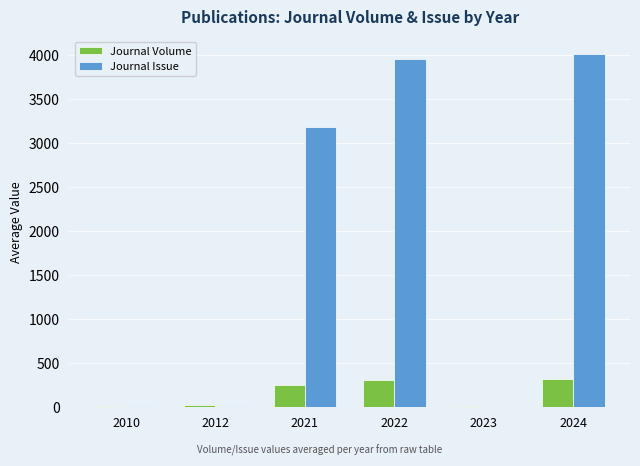

Are the bars horizontal?

No